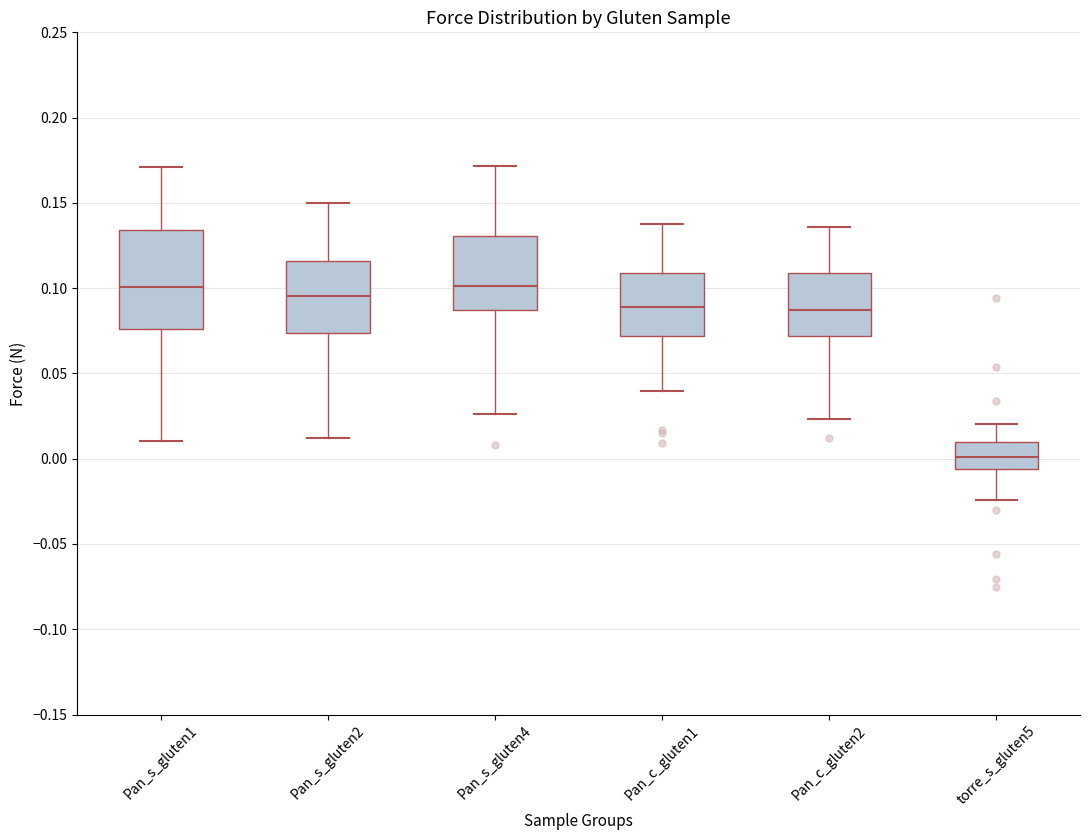

Reading left to right, transcribe this box plot: for each box, give where its median line is, the range the box spans, and where its two whiskers end, as read against the y-axis. The values are not printed on the chart, so give them approximately, as read against the axis.

Pan_s_gluten1: median 0.100, box 0.075 to 0.135, whiskers 0.010 to 0.170
Pan_s_gluten2: median 0.095, box 0.075 to 0.115, whiskers 0.010 to 0.150
Pan_s_gluten4: median 0.100, box 0.085 to 0.130, whiskers 0.025 to 0.170
Pan_c_gluten1: median 0.090, box 0.070 to 0.110, whiskers 0.040 to 0.140
Pan_c_gluten2: median 0.085, box 0.070 to 0.110, whiskers 0.025 to 0.135
torre_s_gluten5: median 0.000, box -0.005 to 0.010, whiskers -0.025 to 0.020